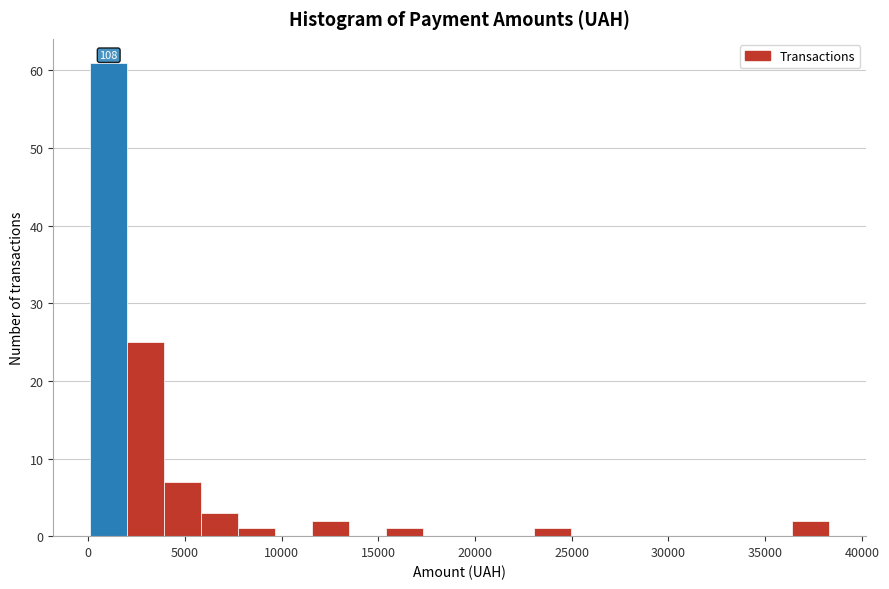

Around what value on the x-axis is the tallest bar? Give the approximate position of its centre, as read against the axis.

1000